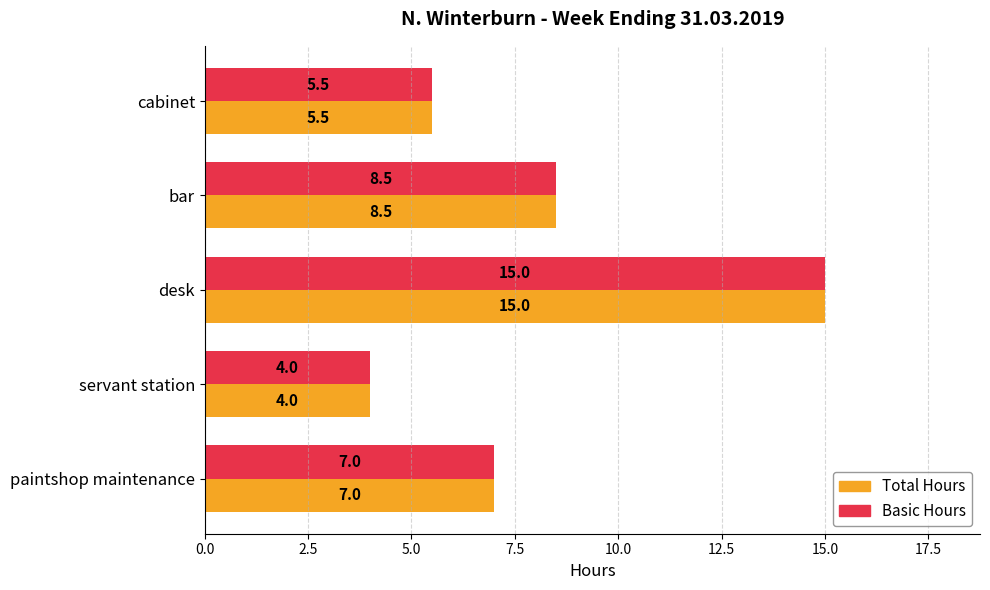

The Basic Hours series shows 14.0 at bar. True or false?

False